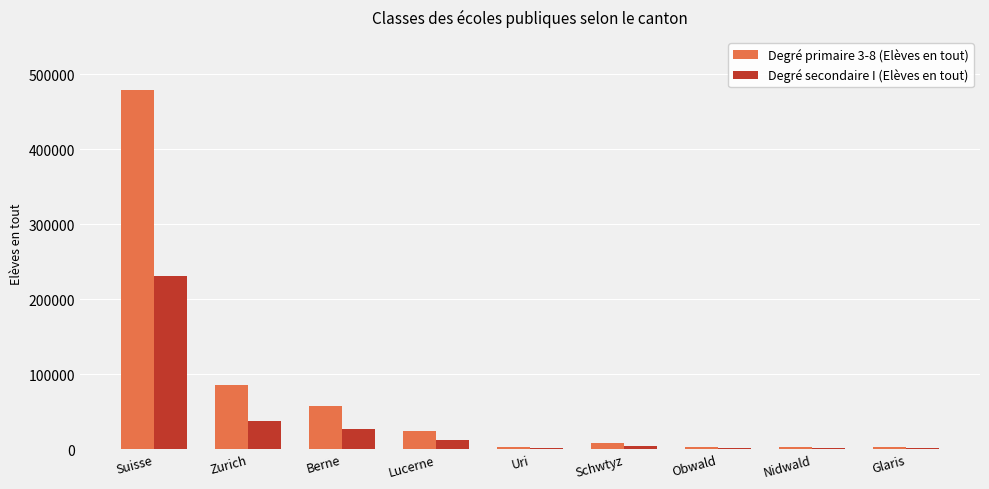

Where is Degré secondaire I (Elèves en tout) nearest to the value 116058?

Zurich